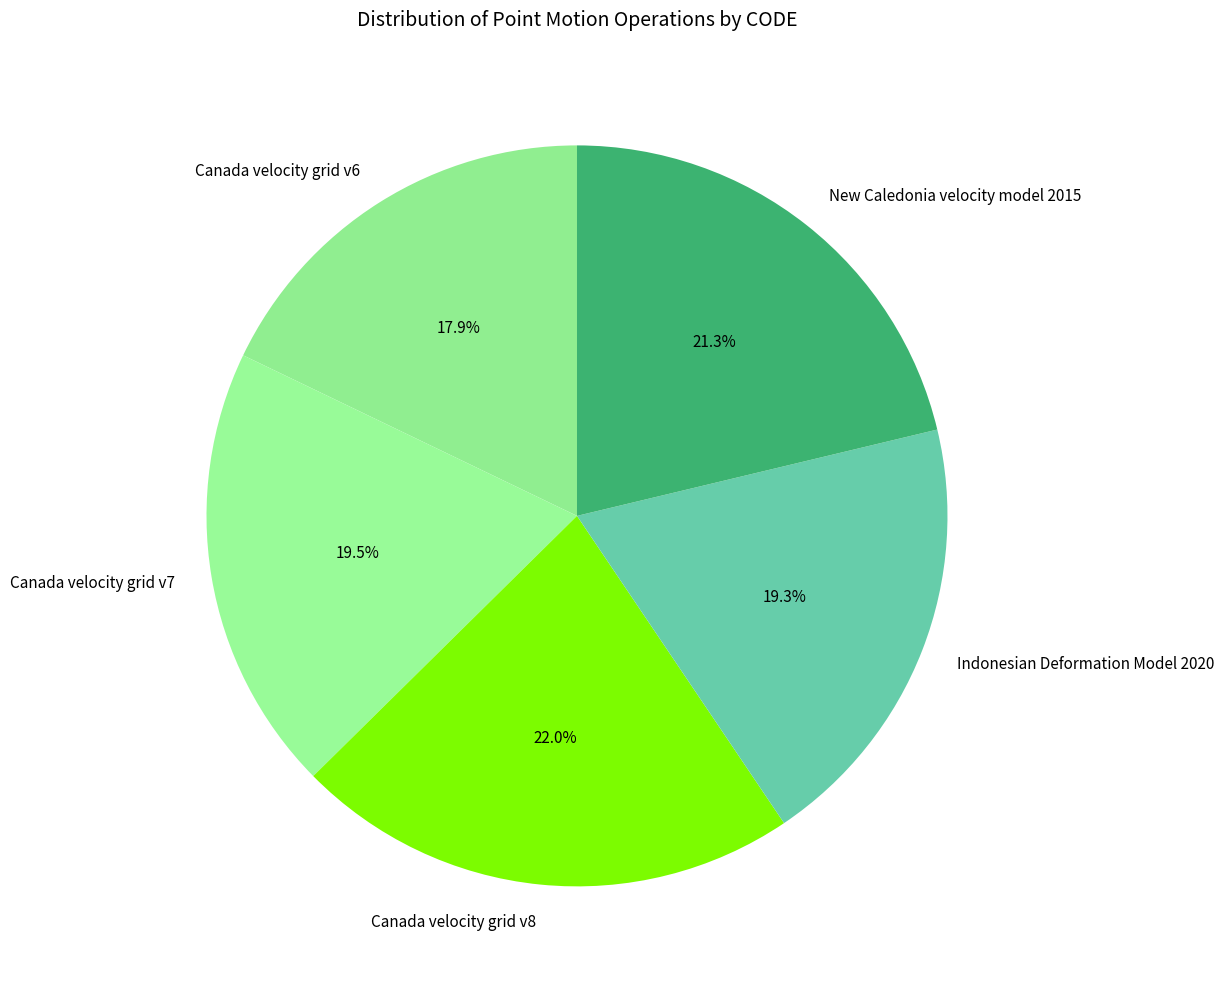

Is the sum of Canada velocity grid v6 and Canada velocity grid v8 greater than half?

No